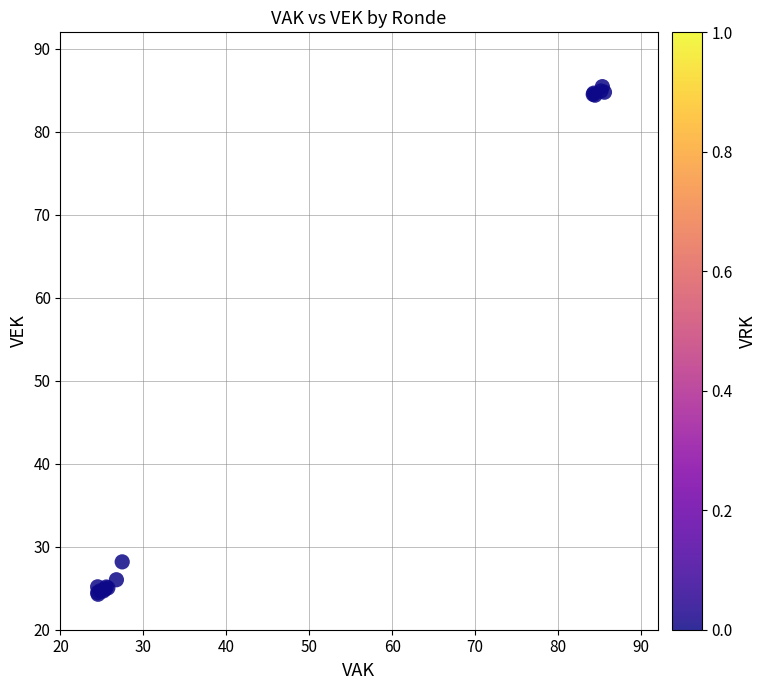

What Y value in the scatter plot is closest to 54?

28.2